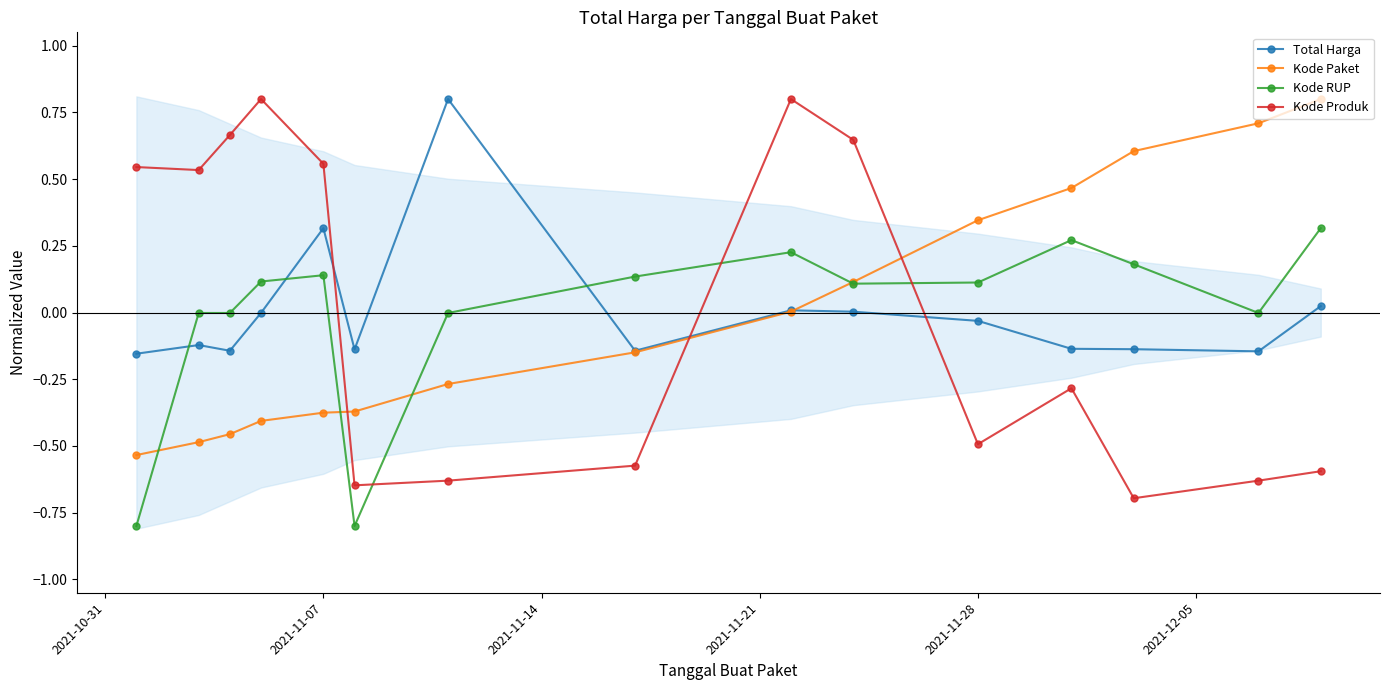

After their last crossing, which series has the higher values: Kode Paket or Kode Produk?

Kode Paket